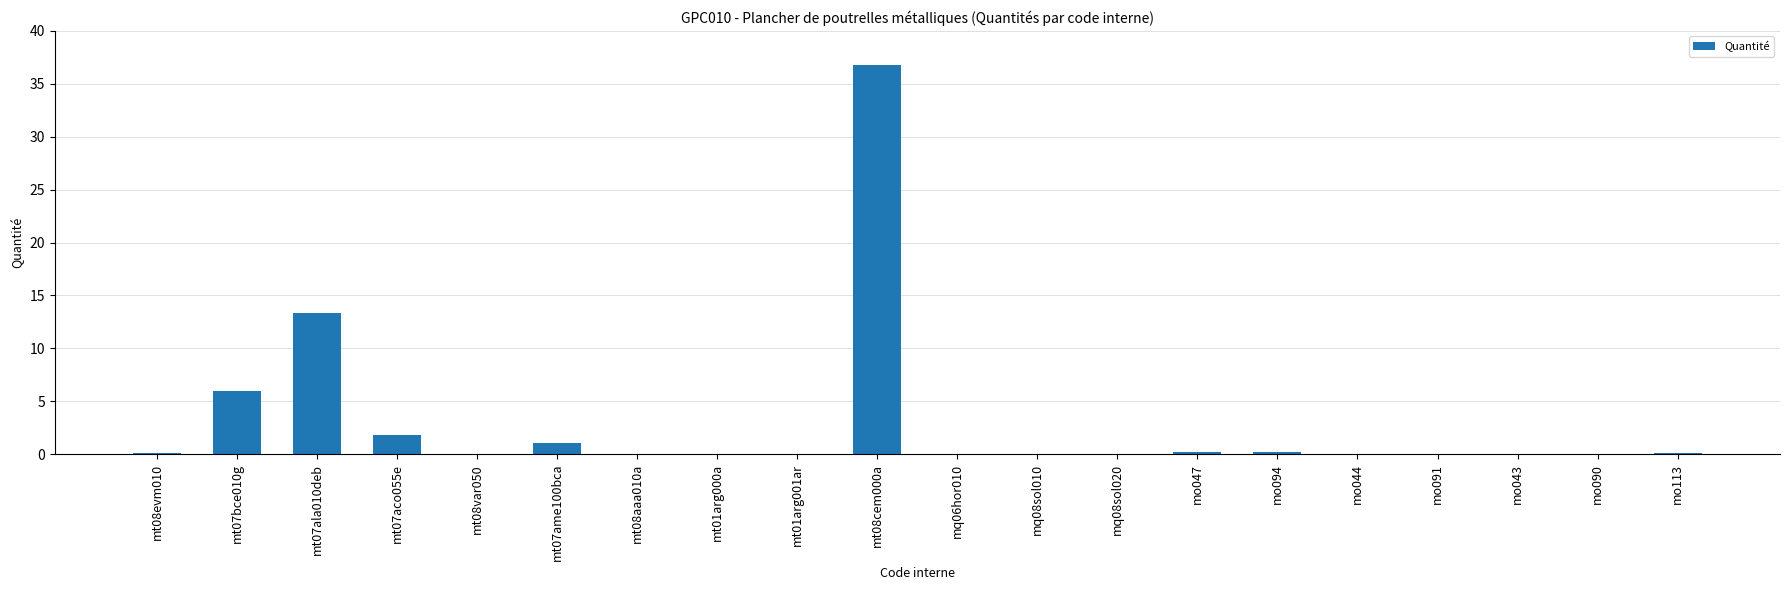

The chart shows a value of 20.5 at mt07ala010deb. True or false?

False